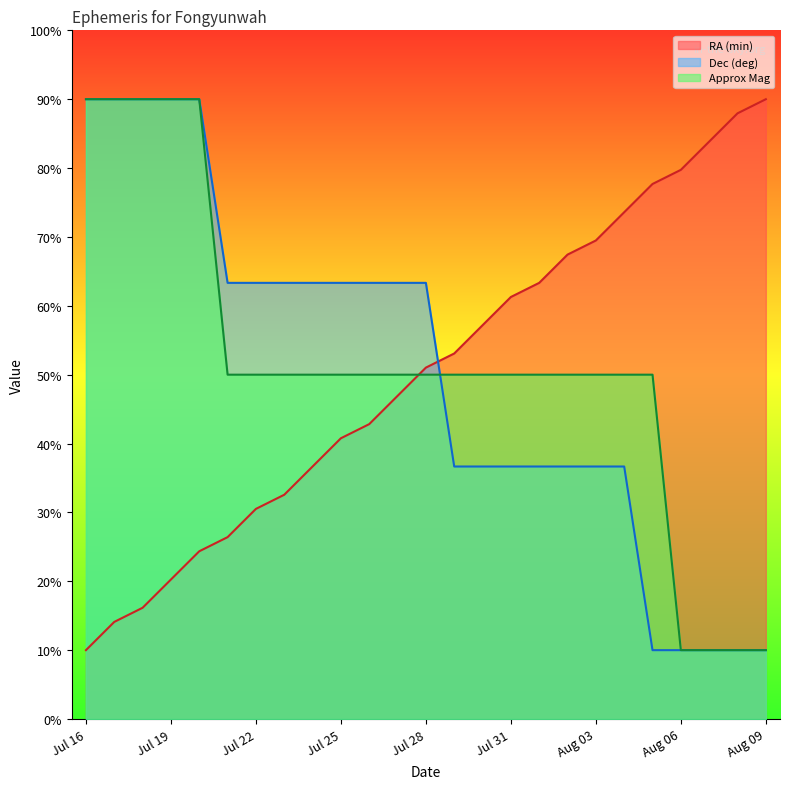

Reading left to right, transcribe all the data shown in this chart.

RA (min): Jul 16=10.0	Jul 17=14.1	Jul 18=16.2	Jul 19=20.3	Jul 20=24.4	Jul 21=26.4	Jul 22=30.5	Jul 23=32.6	Jul 24=36.7	Jul 25=40.8	Jul 26=42.8	Jul 27=46.9	Jul 28=51.0	Jul 29=53.1	Jul 30=57.2	Jul 31=61.3	Aug 01=63.3	Aug 02=67.4	Aug 03=69.5	Aug 04=73.6	Aug 05=77.7	Aug 06=79.7	Aug 07=83.8	Aug 08=87.9	Aug 09=90.0
Dec (deg): Jul 16=90.0	Jul 17=90.0	Jul 18=90.0	Jul 19=90.0	Jul 20=90.0	Jul 21=63.3	Jul 22=63.3	Jul 23=63.3	Jul 24=63.3	Jul 25=63.3	Jul 26=63.3	Jul 27=63.3	Jul 28=63.3	Jul 29=36.7	Jul 30=36.7	Jul 31=36.7	Aug 01=36.7	Aug 02=36.7	Aug 03=36.7	Aug 04=36.7	Aug 05=10.0	Aug 06=10.0	Aug 07=10.0	Aug 08=10.0	Aug 09=10.0
Approx Mag: Jul 16=90.0	Jul 17=90.0	Jul 18=90.0	Jul 19=90.0	Jul 20=90.0	Jul 21=50.0	Jul 22=50.0	Jul 23=50.0	Jul 24=50.0	Jul 25=50.0	Jul 26=50.0	Jul 27=50.0	Jul 28=50.0	Jul 29=50.0	Jul 30=50.0	Jul 31=50.0	Aug 01=50.0	Aug 02=50.0	Aug 03=50.0	Aug 04=50.0	Aug 05=50.0	Aug 06=10.0	Aug 07=10.0	Aug 08=10.0	Aug 09=10.0